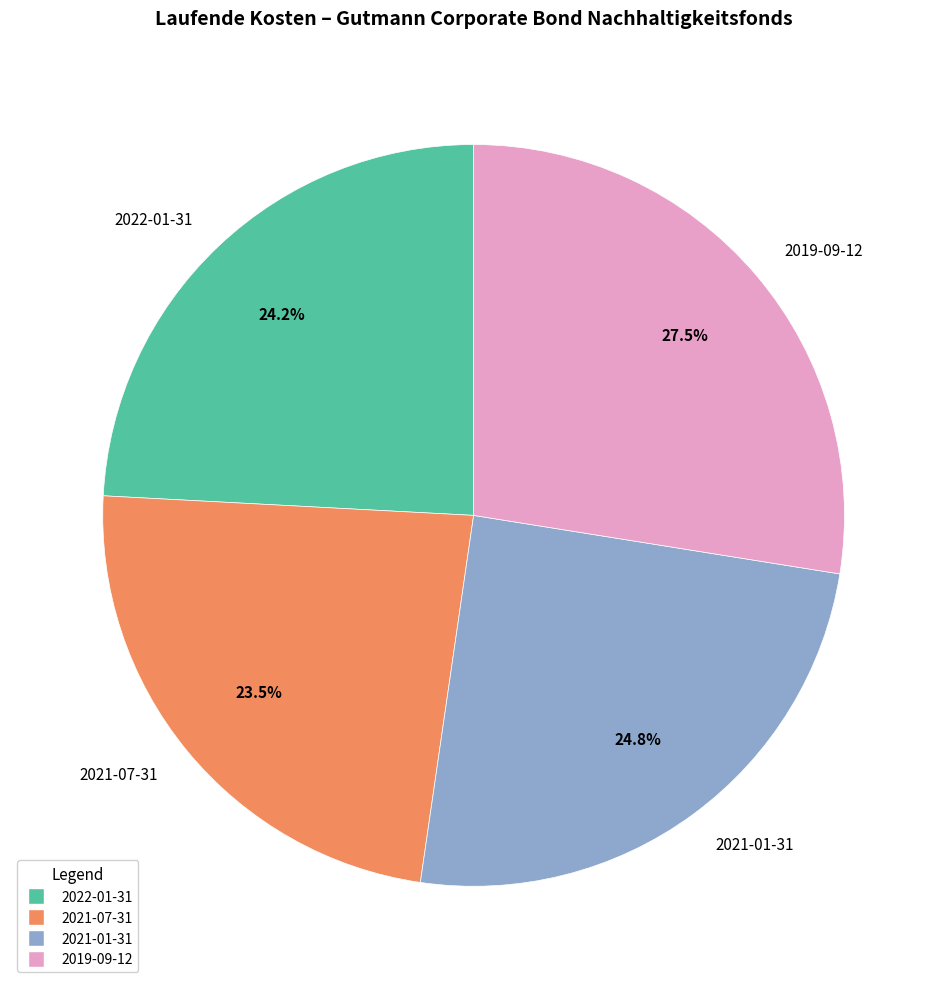

Which category has the biggest portion of the pie?

2019-09-12